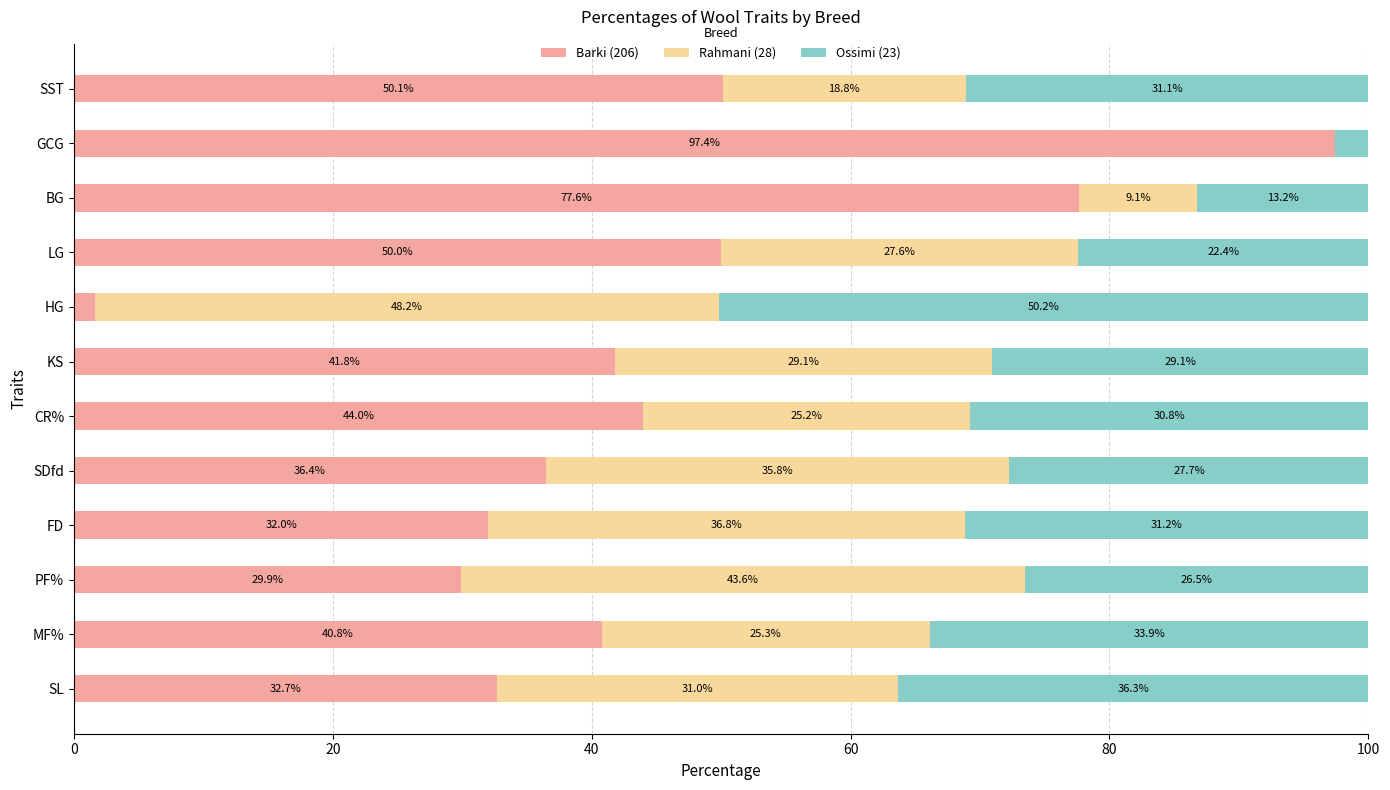

Read the Barki (206) value at LG.

50.0